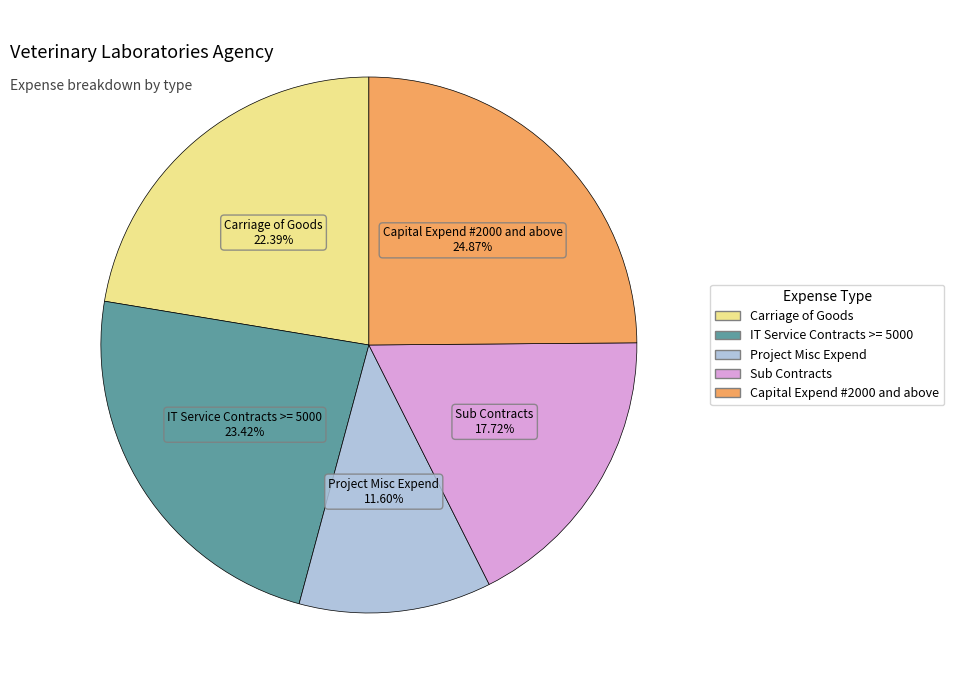

Count the number of slices in the pie.

5